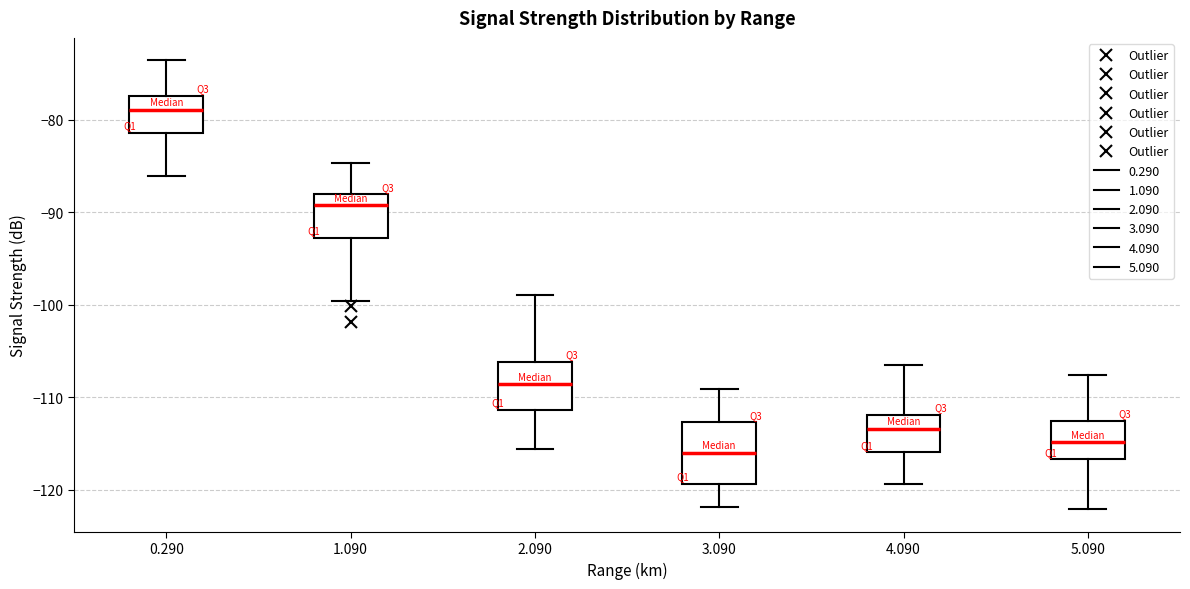

Reading left to right, read every box against the y-axis: the position of its median line, the range the box covers, and the ends of its whiskers. The values are not printed on the chart, so give them approximately, as read against the axis.

0.290: median -79, box -81 to -77, whiskers -86 to -74
1.090: median -89, box -93 to -88, whiskers -100 to -85
2.090: median -109, box -111 to -106, whiskers -116 to -99
3.090: median -116, box -119 to -113, whiskers -122 to -109
4.090: median -113, box -116 to -112, whiskers -119 to -106
5.090: median -115, box -117 to -113, whiskers -122 to -108